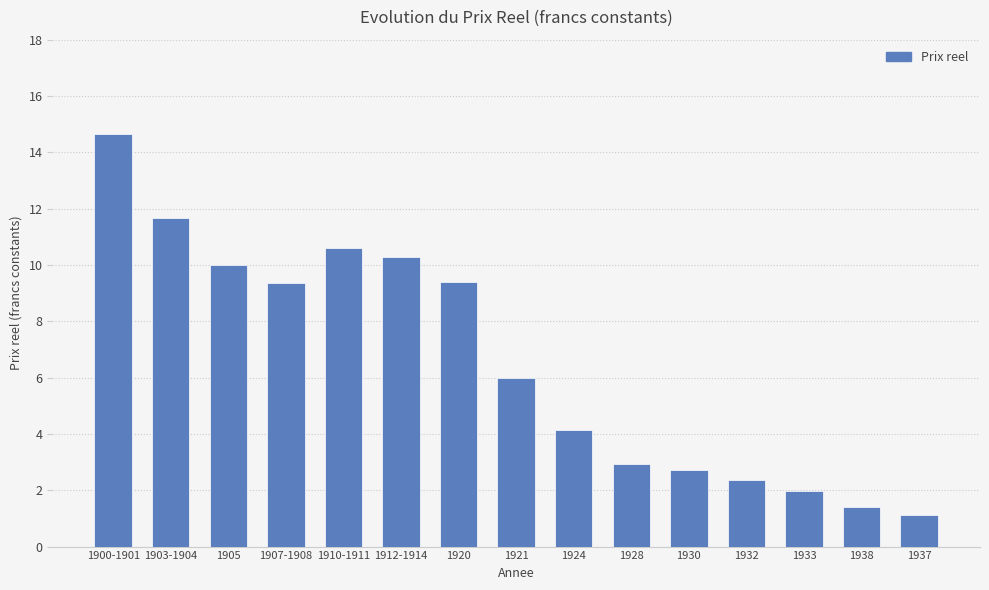

Where does the data first go above 5?

1900-1901